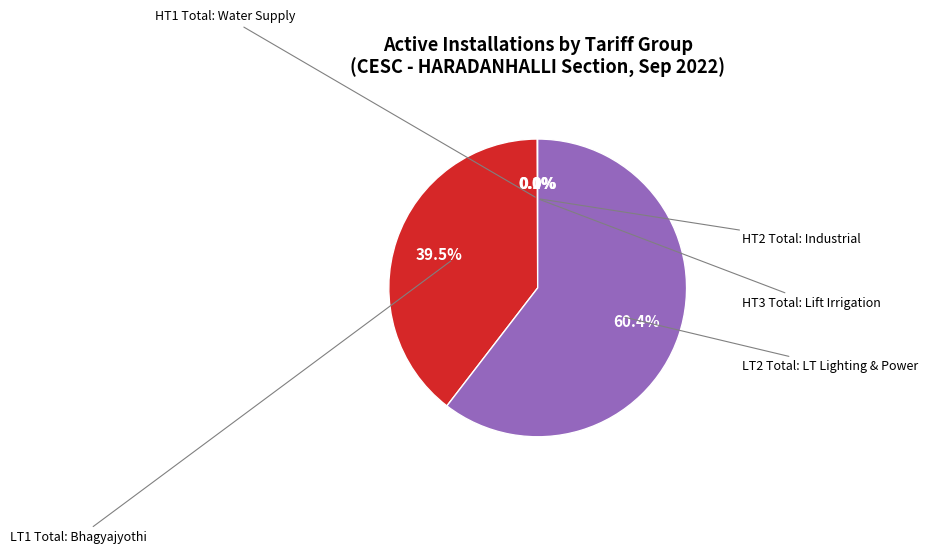

Is there any slice that represents more than half of the pie?

Yes